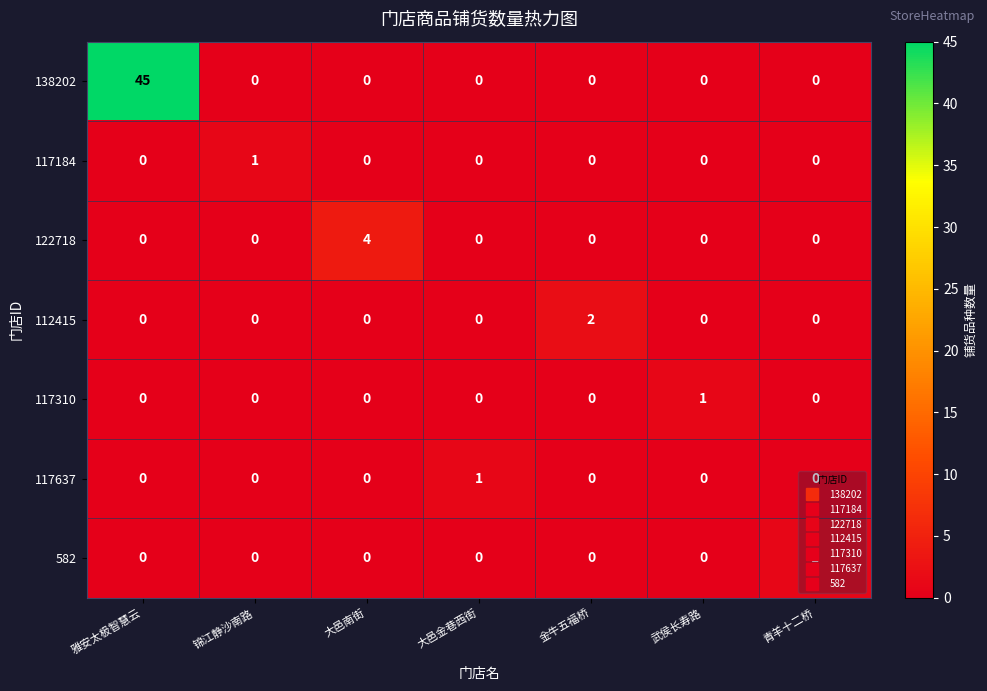

What is the sum of all 122718 values?

4